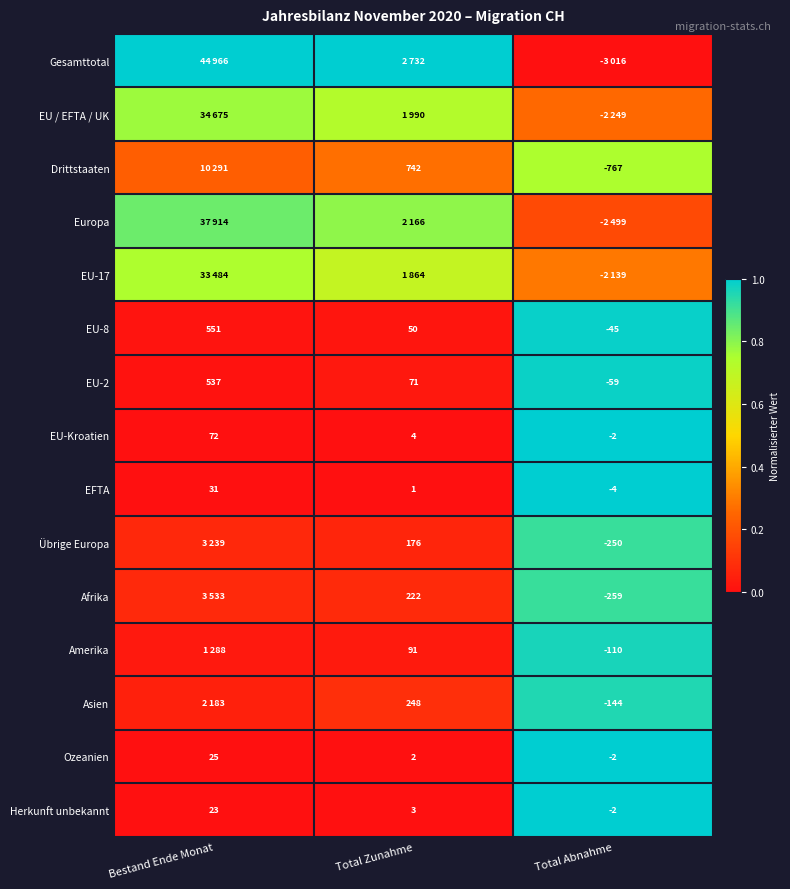

At which label does EFTA reach its minimum?

Total Abnahme